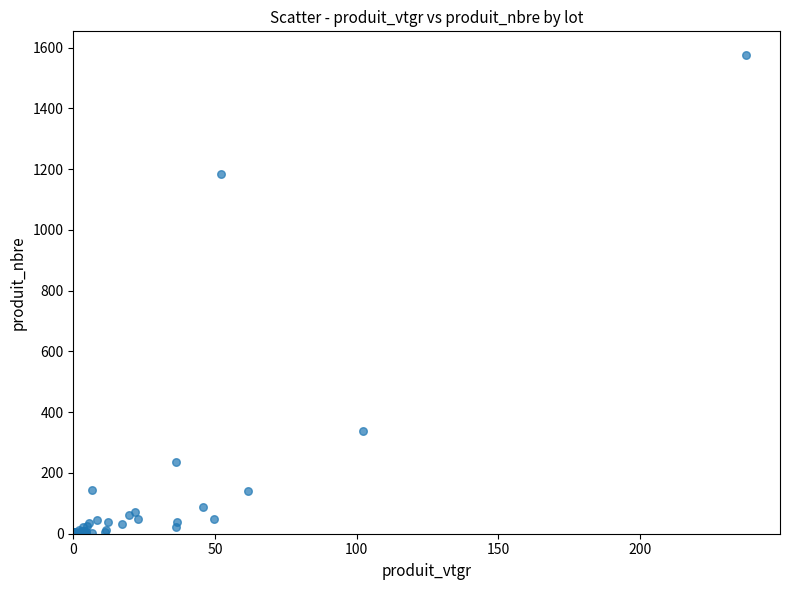

What Y value in the scatter plot is closest to 788?

1184